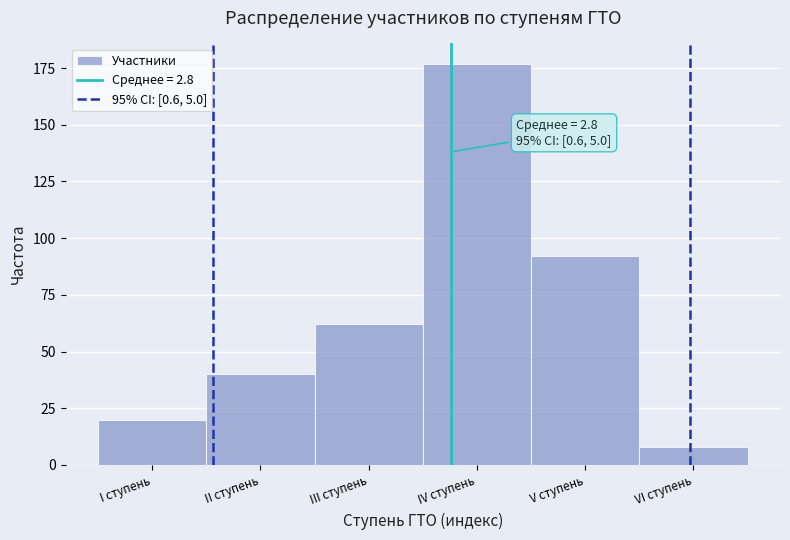

Reading left to right, list all the values displayed in this chart.

I ступень=20	II ступень=40	III ступень=62	IV ступень=177	V ступень=92	VI ступень=8